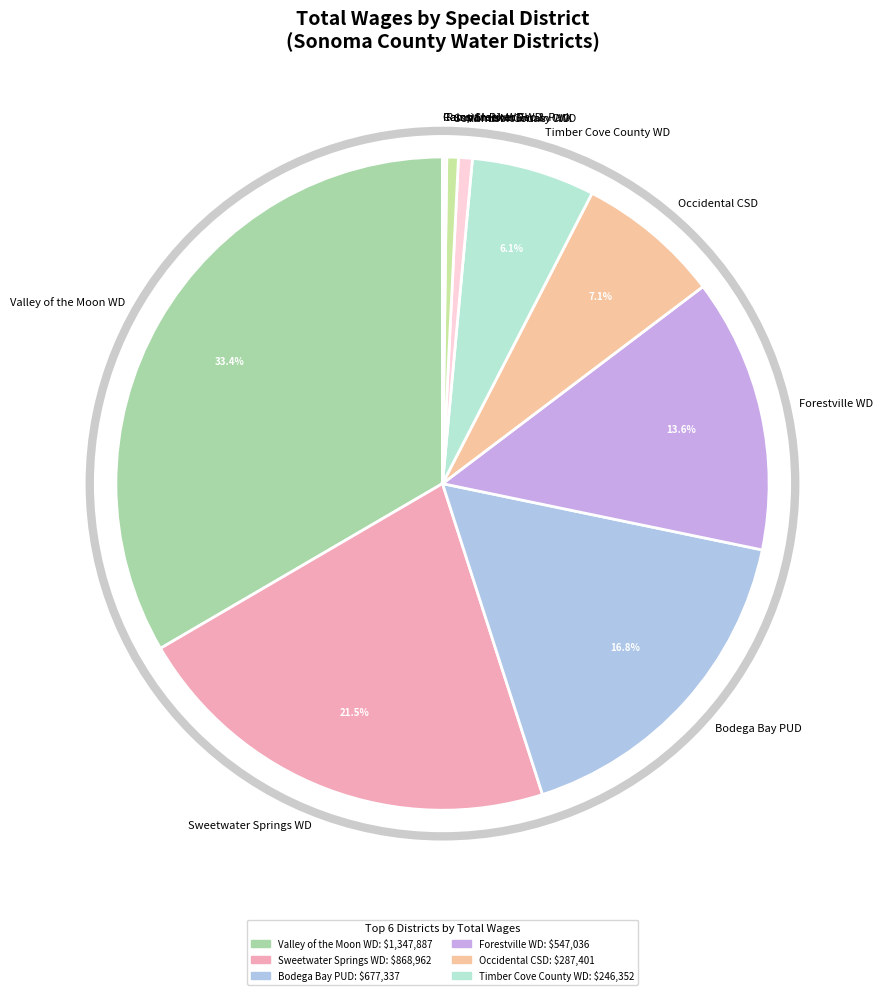

How much of the chart is everything except Timber Cove County WD?

93.9%